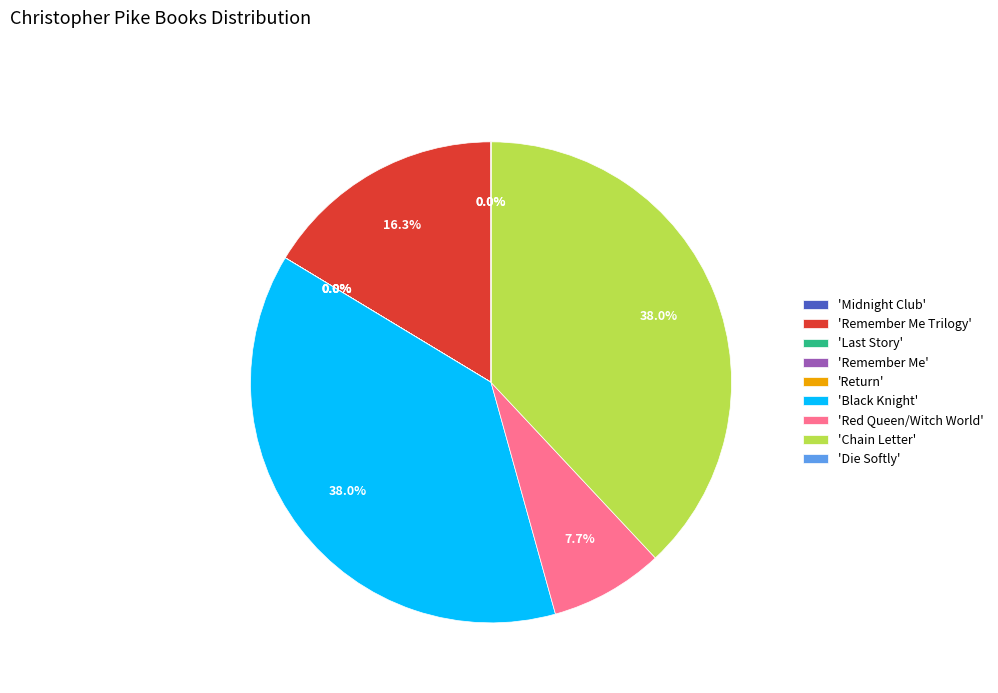

Is 'Red Queen/Witch World' the majority of the pie?

No